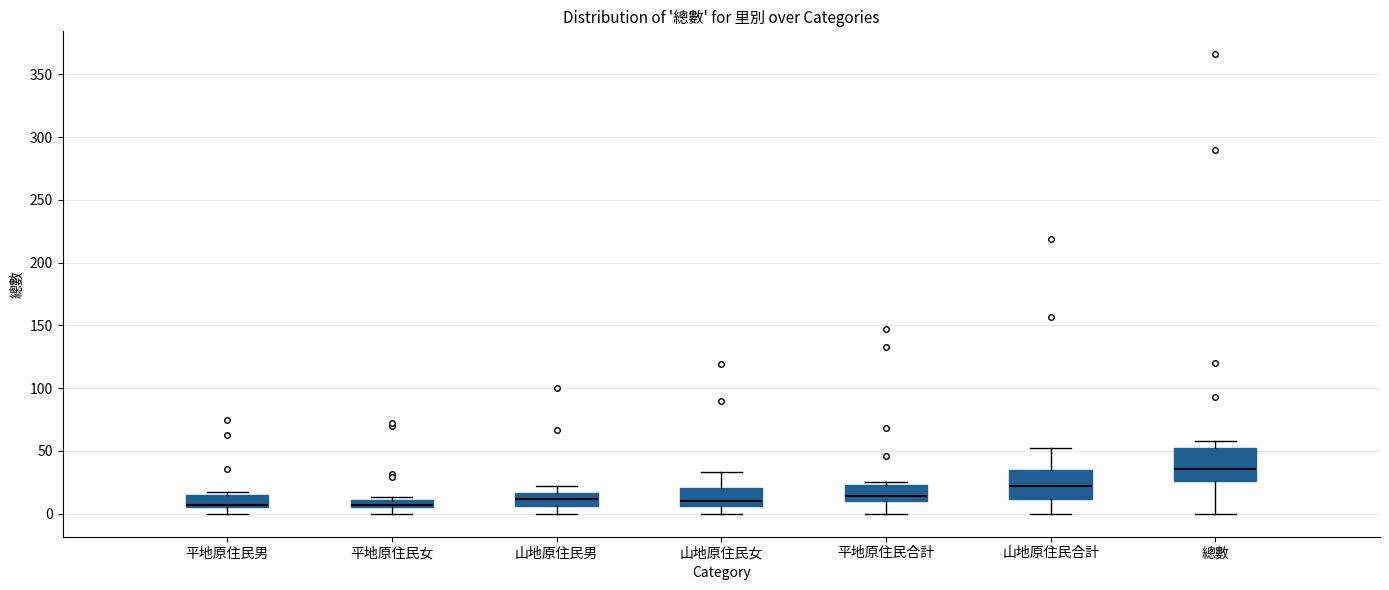

Where does the median line of the box for 山地原住民男 sit on the y-axis? The values are not printed on the chart, so give them approximately, as read against the axis.

10